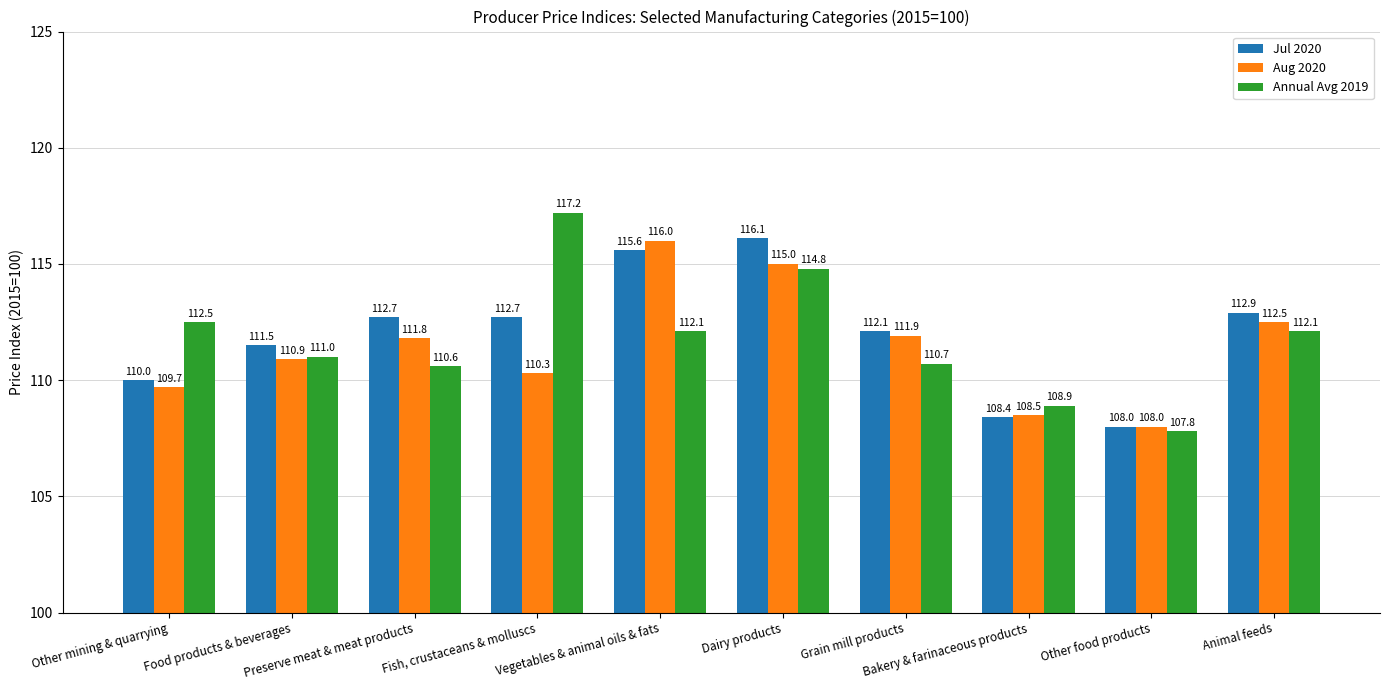

Reading left to right, transcribe all the data shown in this chart.

Jul 2020: Other mining & quarrying=110.0	Food products & beverages=111.5	Preserve meat & meat products=112.7	Fish, crustaceans & molluscs=112.7	Vegetables & animal oils & fats=115.6	Dairy products=116.1	Grain mill products=112.1	Bakery & farinaceous products=108.4	Other food products=108.0	Animal feeds=112.9
Aug 2020: Other mining & quarrying=109.7	Food products & beverages=110.9	Preserve meat & meat products=111.8	Fish, crustaceans & molluscs=110.3	Vegetables & animal oils & fats=116.0	Dairy products=115.0	Grain mill products=111.9	Bakery & farinaceous products=108.5	Other food products=108.0	Animal feeds=112.5
Annual Avg 2019: Other mining & quarrying=112.5	Food products & beverages=111.0	Preserve meat & meat products=110.6	Fish, crustaceans & molluscs=117.2	Vegetables & animal oils & fats=112.1	Dairy products=114.8	Grain mill products=110.7	Bakery & farinaceous products=108.9	Other food products=107.8	Animal feeds=112.1